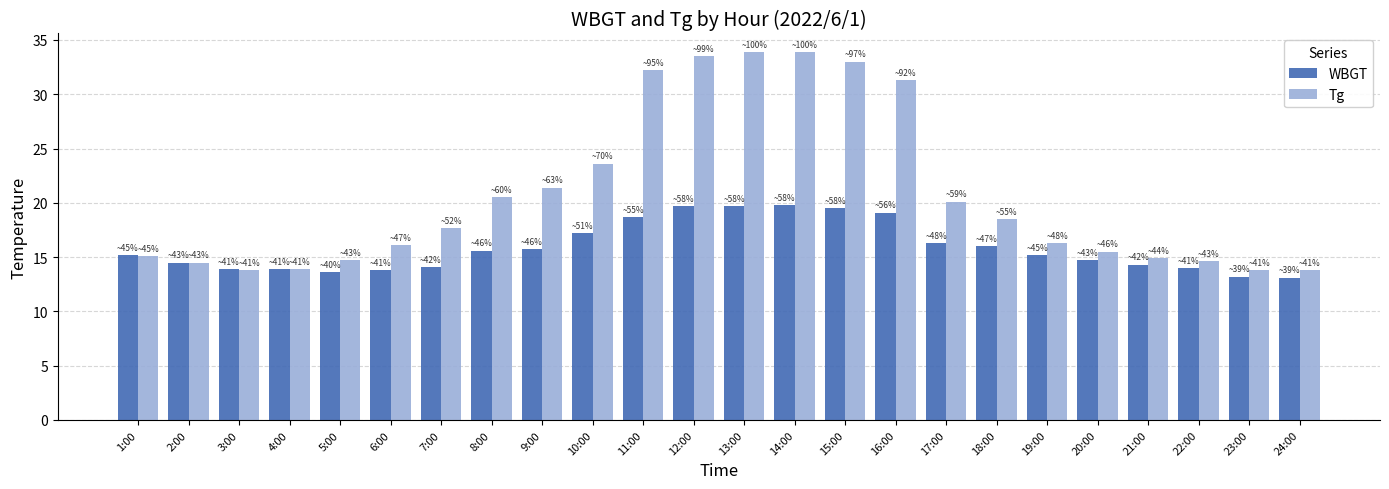

What is the spread (max minus min) of values at 8:00?

4.9